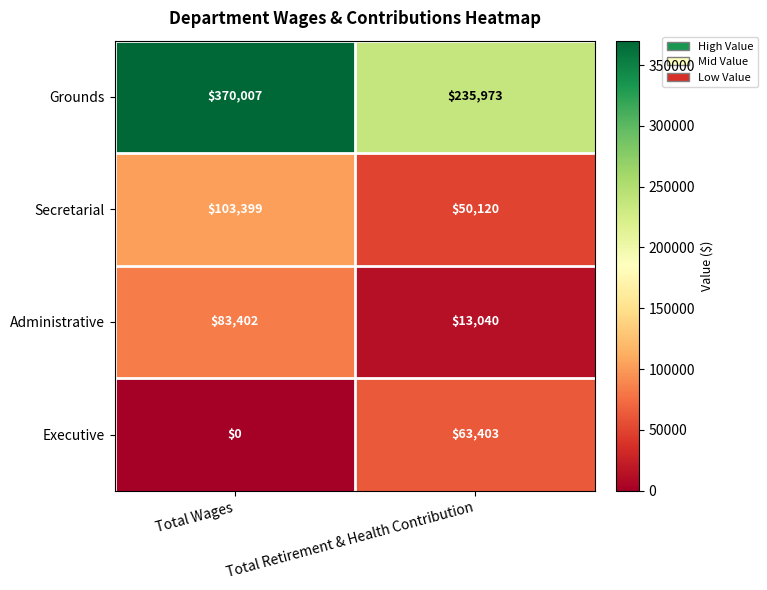

What is the sum of all Secretarial values?

153519